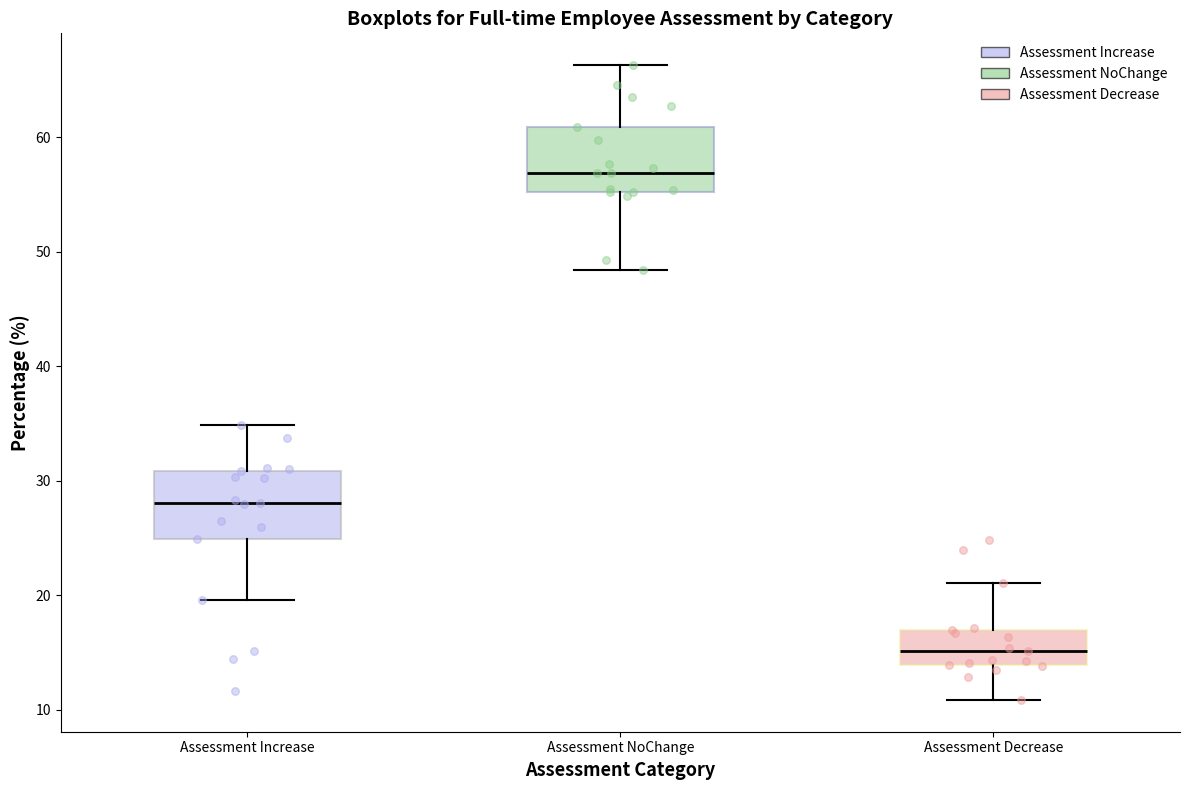

Reading left to right, transcribe this box plot: for each box, give where its median line is, the range the box spans, and where its two whiskers end, as read against the y-axis. The values are not printed on the chart, so give them approximately, as read against the axis.

Assessment Increase: median 28, box 25 to 31, whiskers 20 to 35
Assessment NoChange: median 57, box 55 to 61, whiskers 48 to 66
Assessment Decrease: median 15, box 14 to 17, whiskers 11 to 21